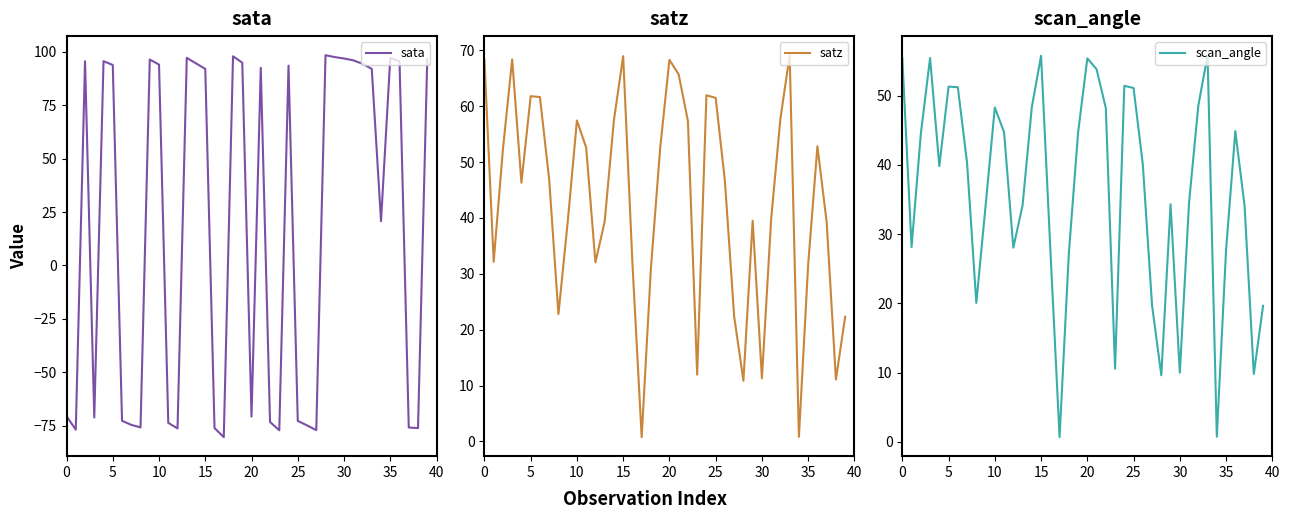

Is this an area chart (filled region under the line)?

No